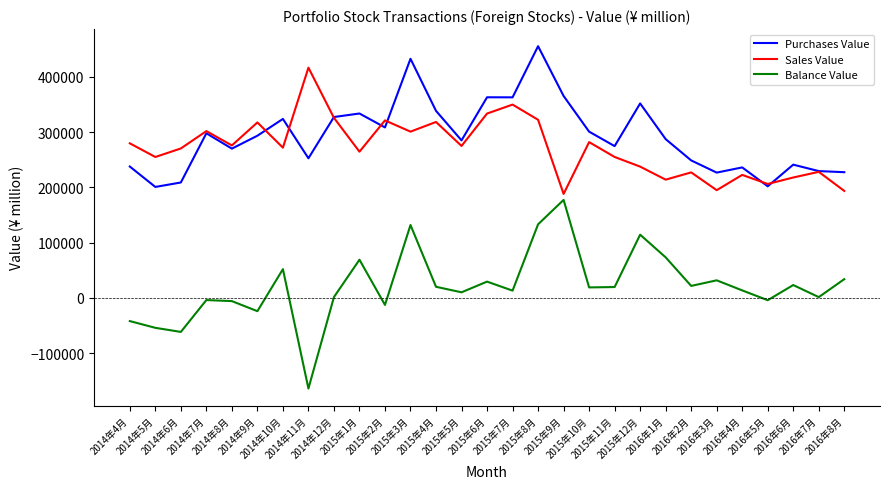

List the series in order of their peak value, lowest first.

Balance Value, Sales Value, Purchases Value